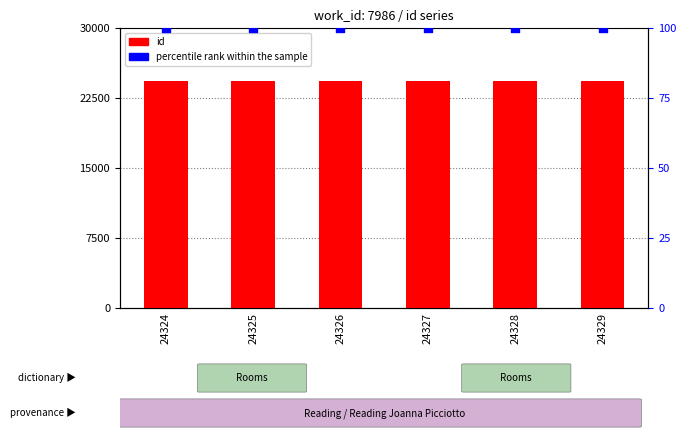

Which series reaches the minimum Y coordinate?

percentile rank within the sample